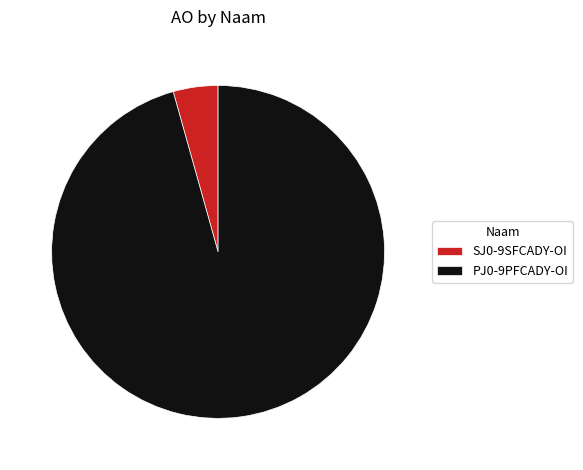

Rank the categories by value from lowest to highest.

SJ0-9SFCADY-OI, PJ0-9PFCADY-OI